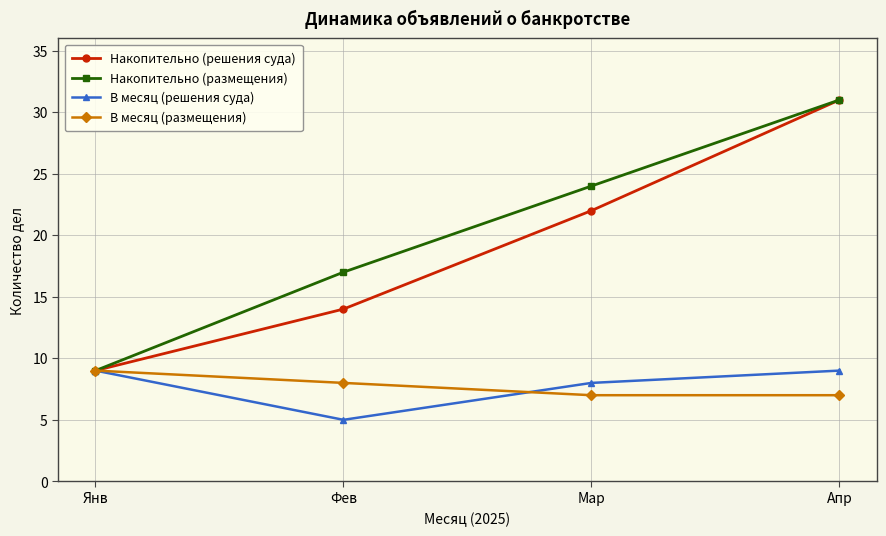

The value of Накопительно (размещения) at Янв is 9. True or false?

True